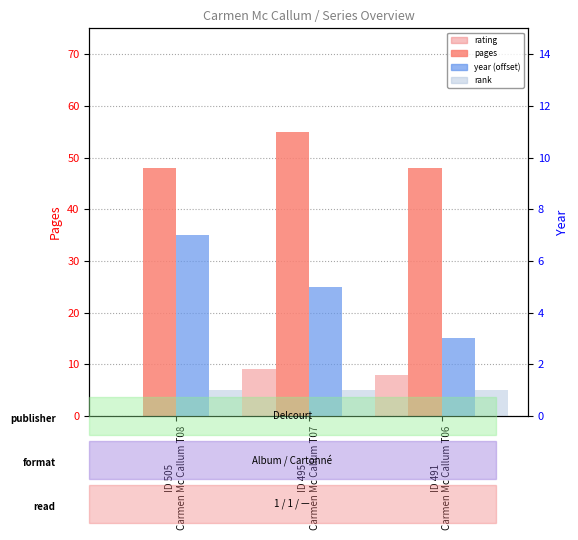

Which category has the highest value across all series?

ID 495
Carmen Mc Callum T07